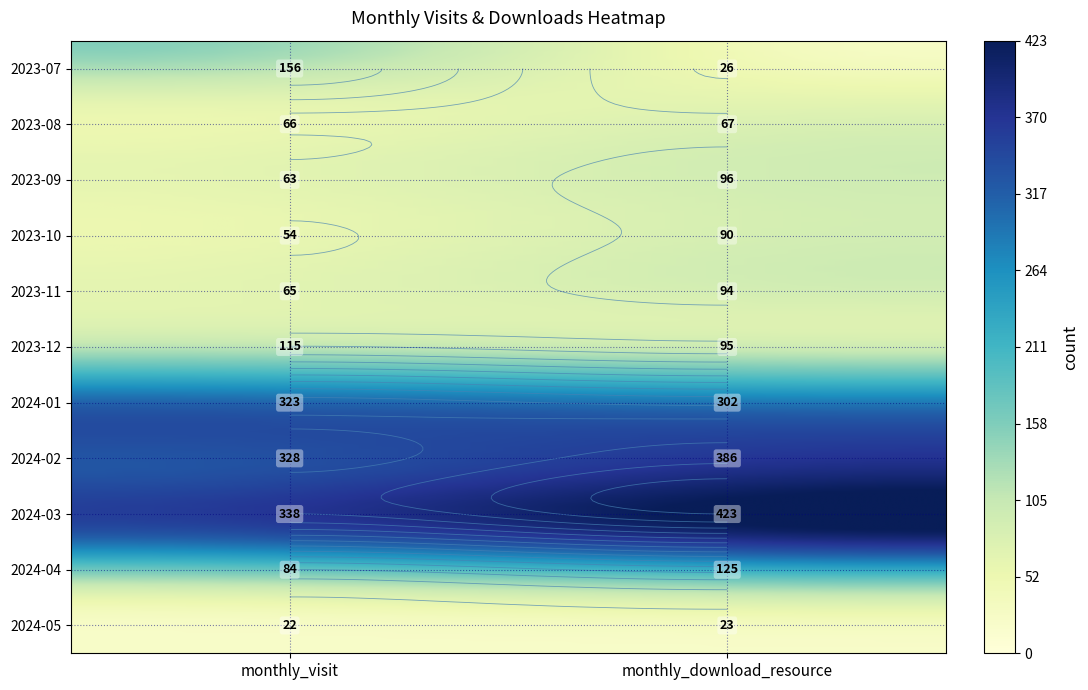

Reading left to right, what are all the values shown in this chart?

2023-07: 0=156	1=26
2023-08: 0=66	1=67
2023-09: 0=63	1=96
2023-10: 0=54	1=90
2023-11: 0=65	1=94
2023-12: 0=115	1=95
2024-01: 0=323	1=302
2024-02: 0=328	1=386
2024-03: 0=338	1=423
2024-04: 0=84	1=125
2024-05: 0=22	1=23